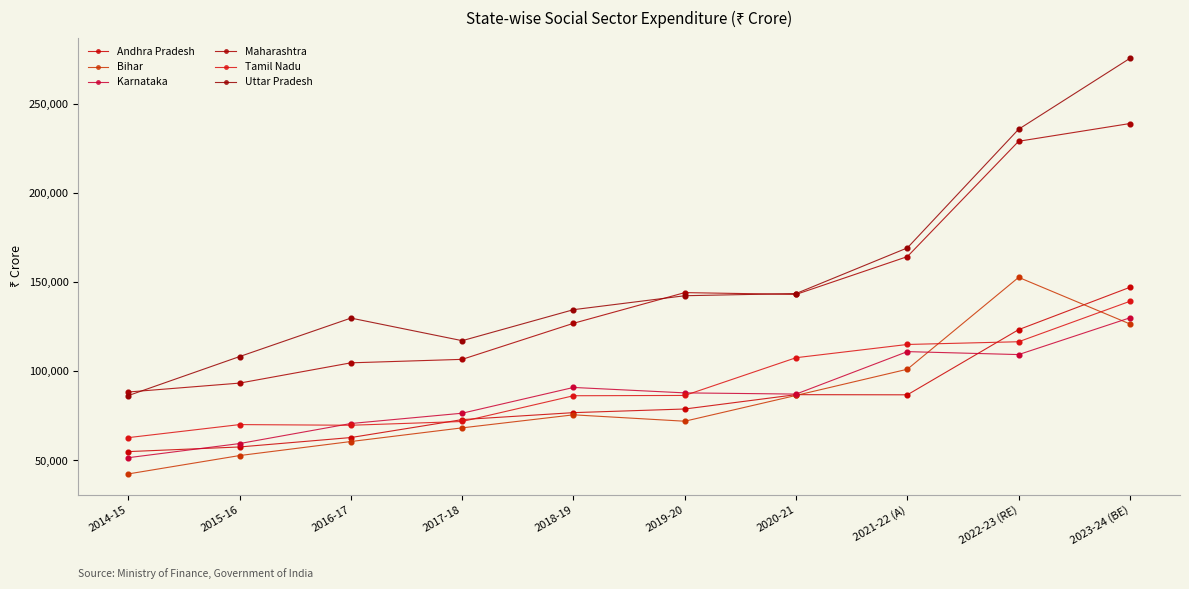

At which category is the sum across all series the highest?

2023-24 (BE)